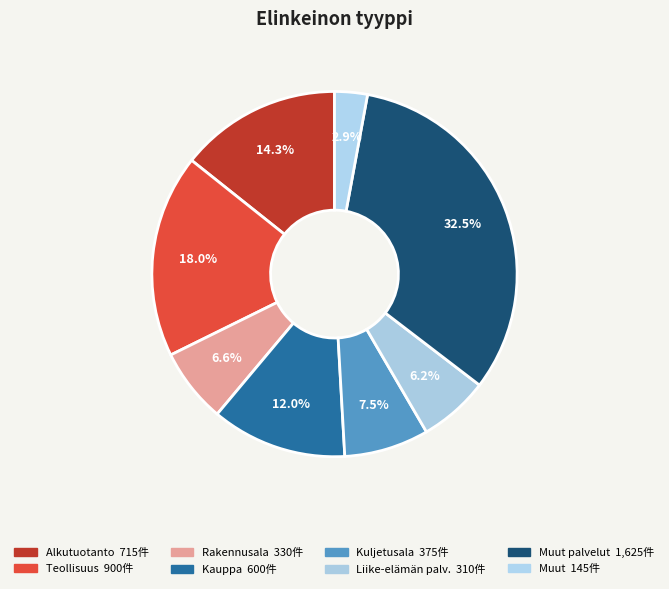

How many segments does this pie chart have?

8